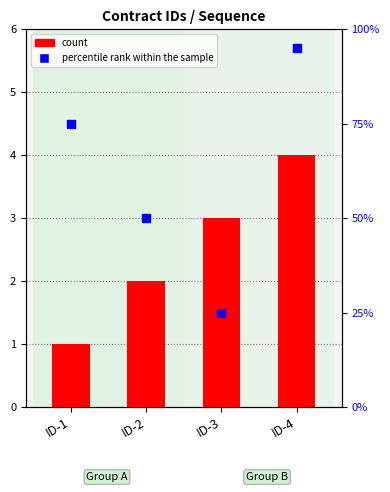

At how many categories does at least one series exceed 23?

4